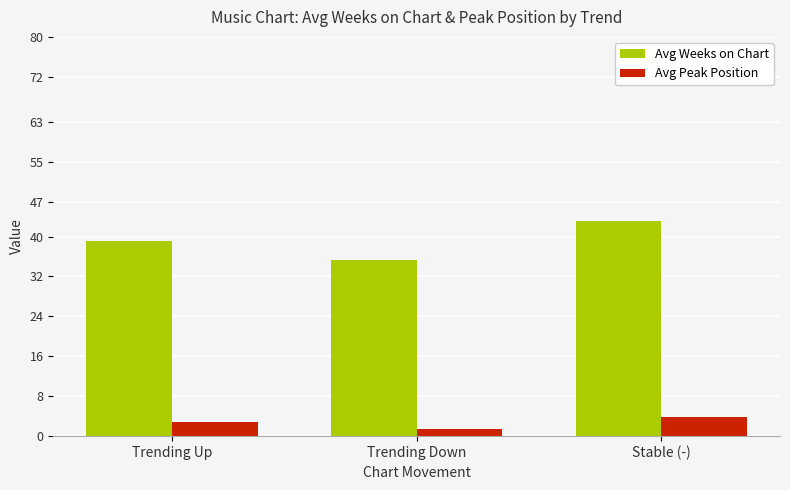

Reading left to right, list all the values displayed in this chart.

Avg Weeks on Chart: Trending Up=39.2	Trending Down=35.2	Stable (-)=43.1
Avg Peak Position: Trending Up=2.8	Trending Down=1.4	Stable (-)=3.8